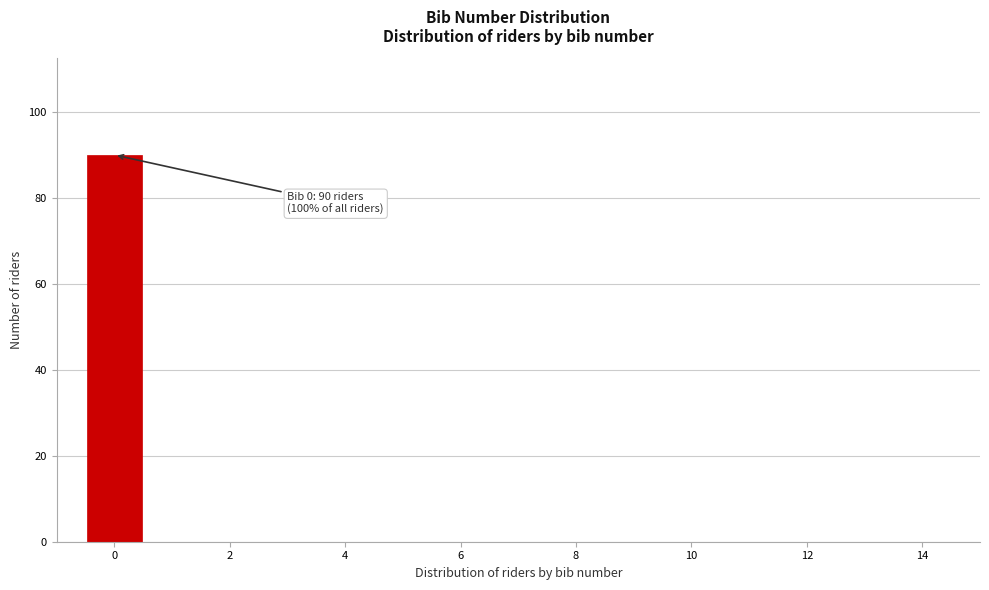

Which range on the x-axis has the tallest bar?

-0.5 to 0.5